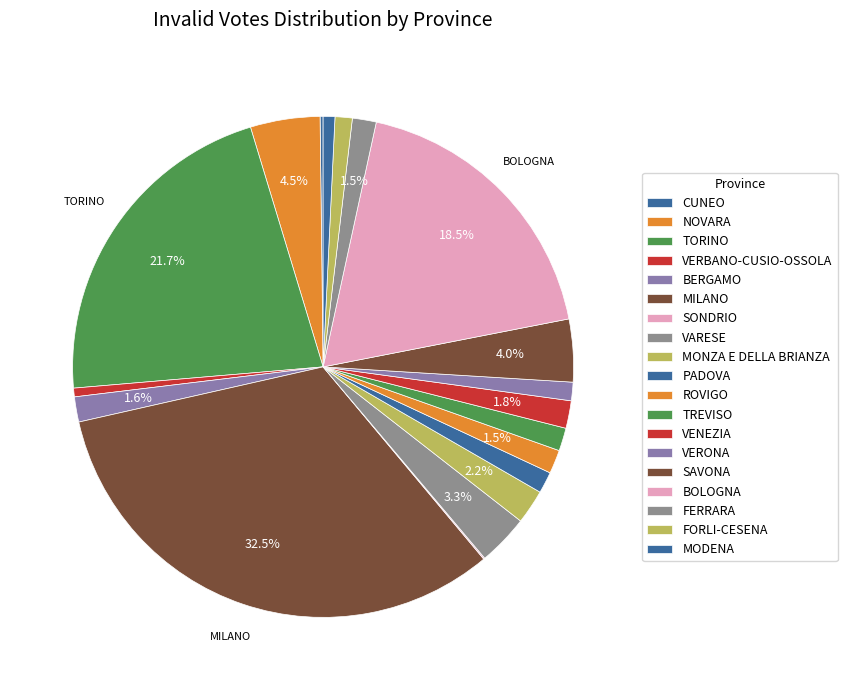

Does TREVISO represent more than half of the total?

No